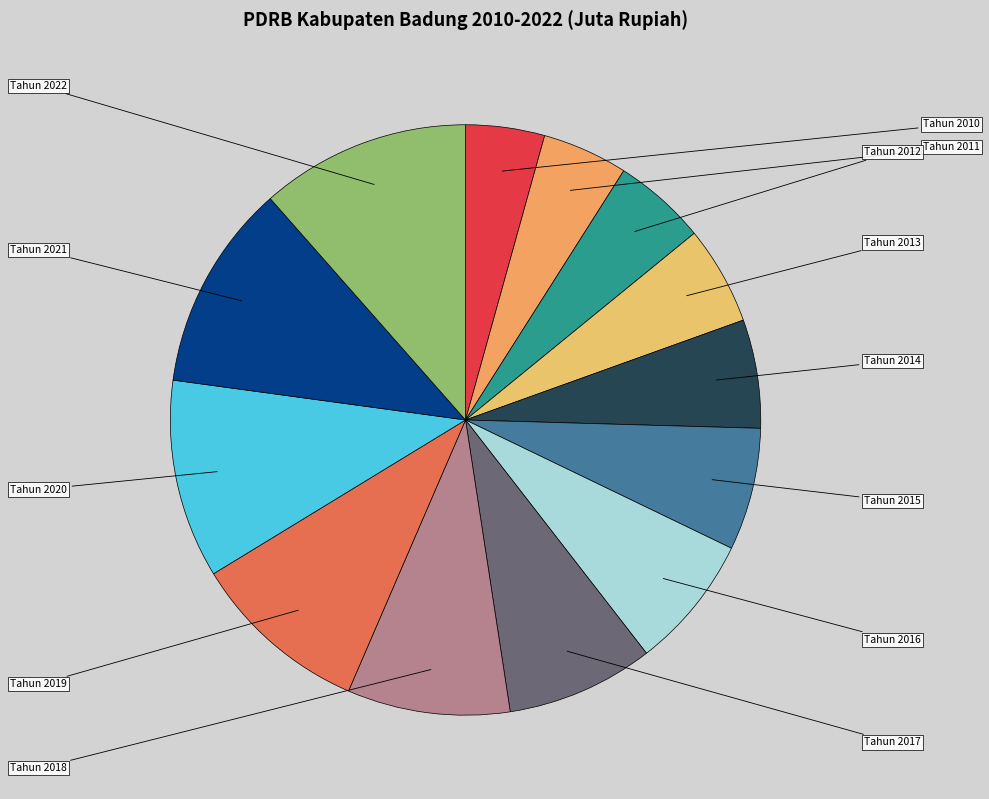

True or false: Tahun 2019 accounts for 1% of the total.

False